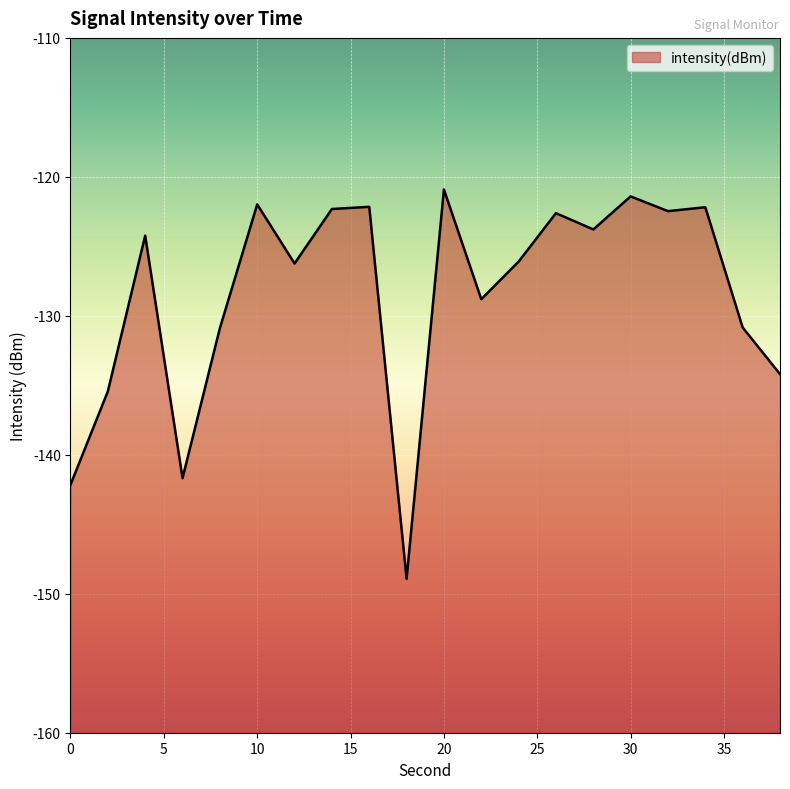

Where is the data nearest to the value -134?

38